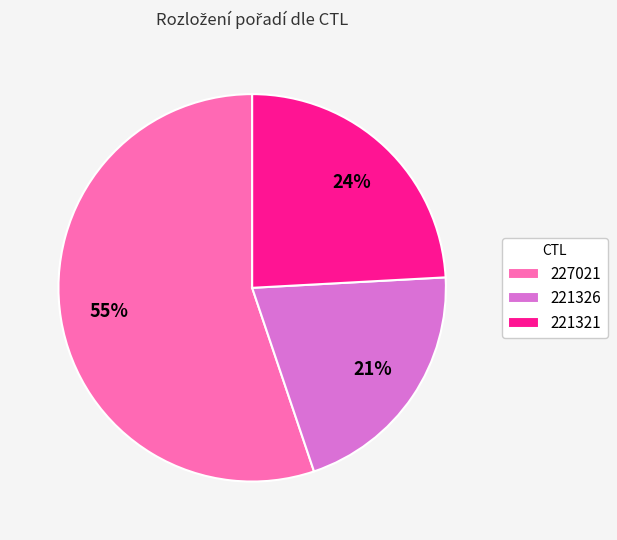

Which slice represents more than half of the pie?

227021